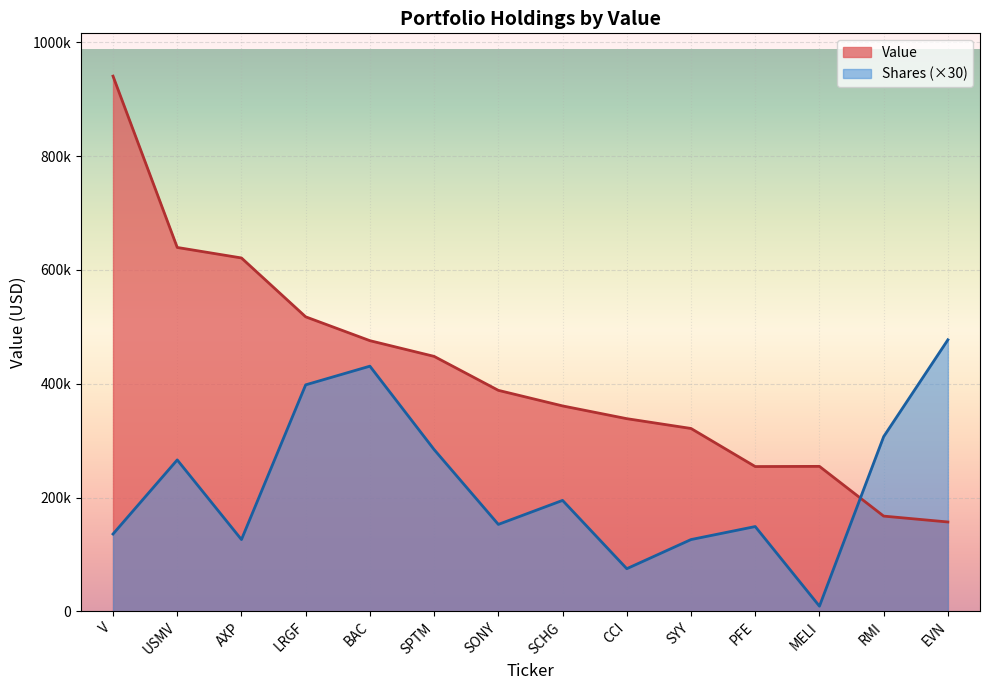

What is the sum of all values?

5884798